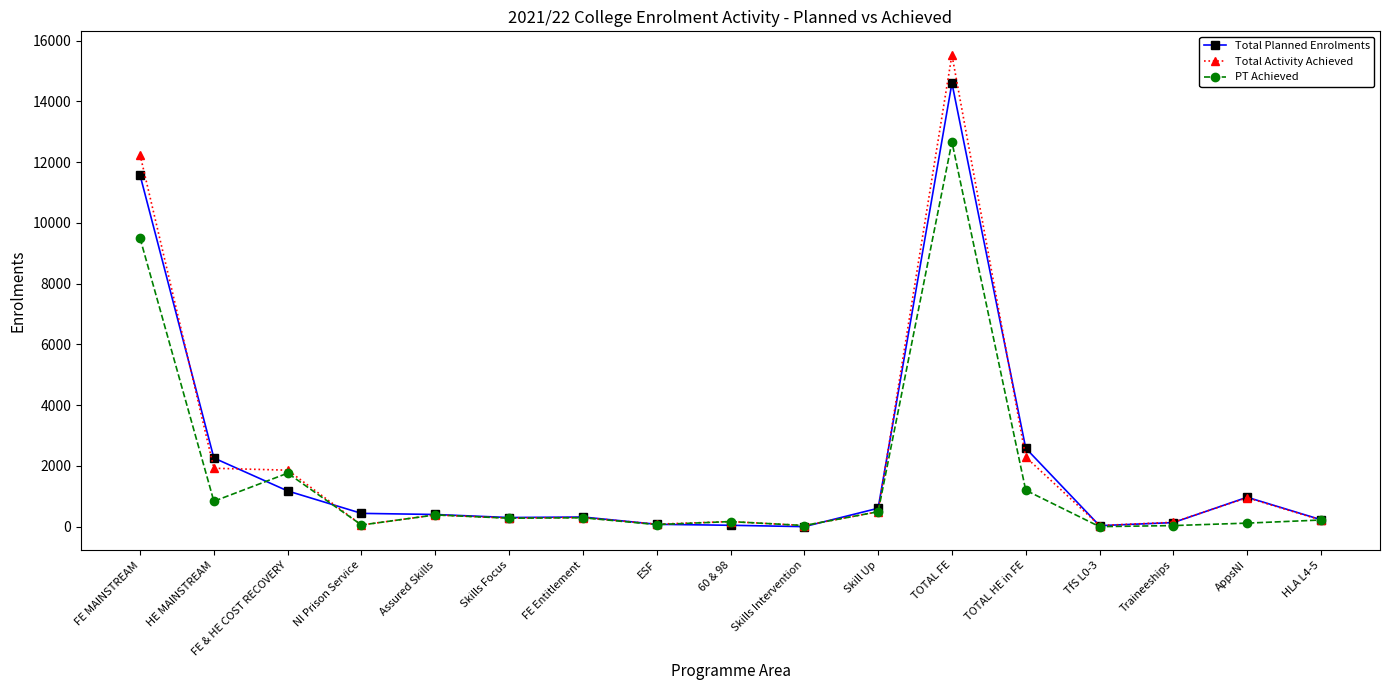

Is it true that Total Planned Enrolments equals 1982 at FE & HE COST RECOVERY?

False